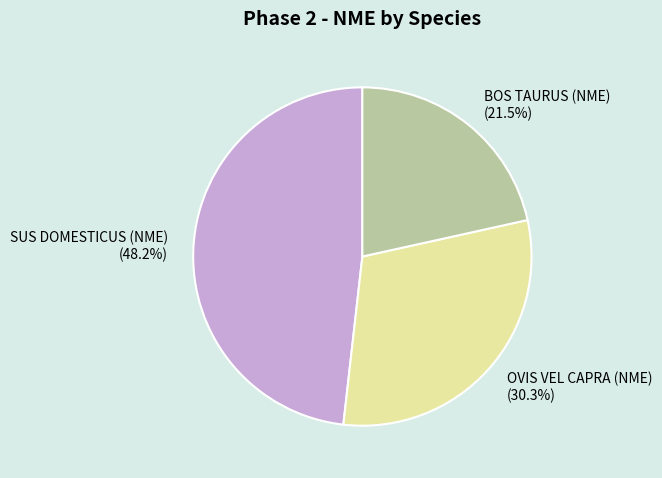

What percentage is NOT represented by OVIS VEL CAPRA (NME)?

69.7%